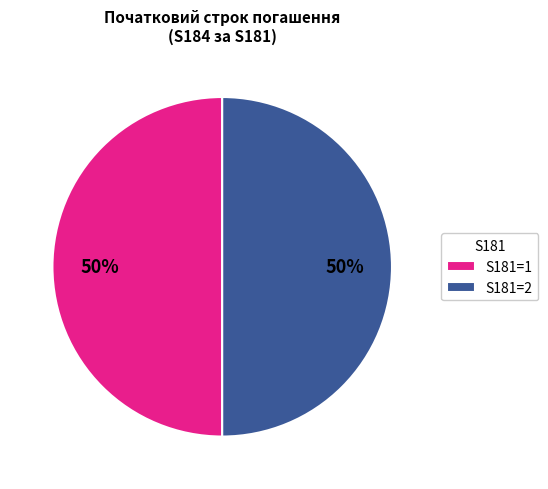

To the nearest percent, what portion does S181=1 represent?

50%